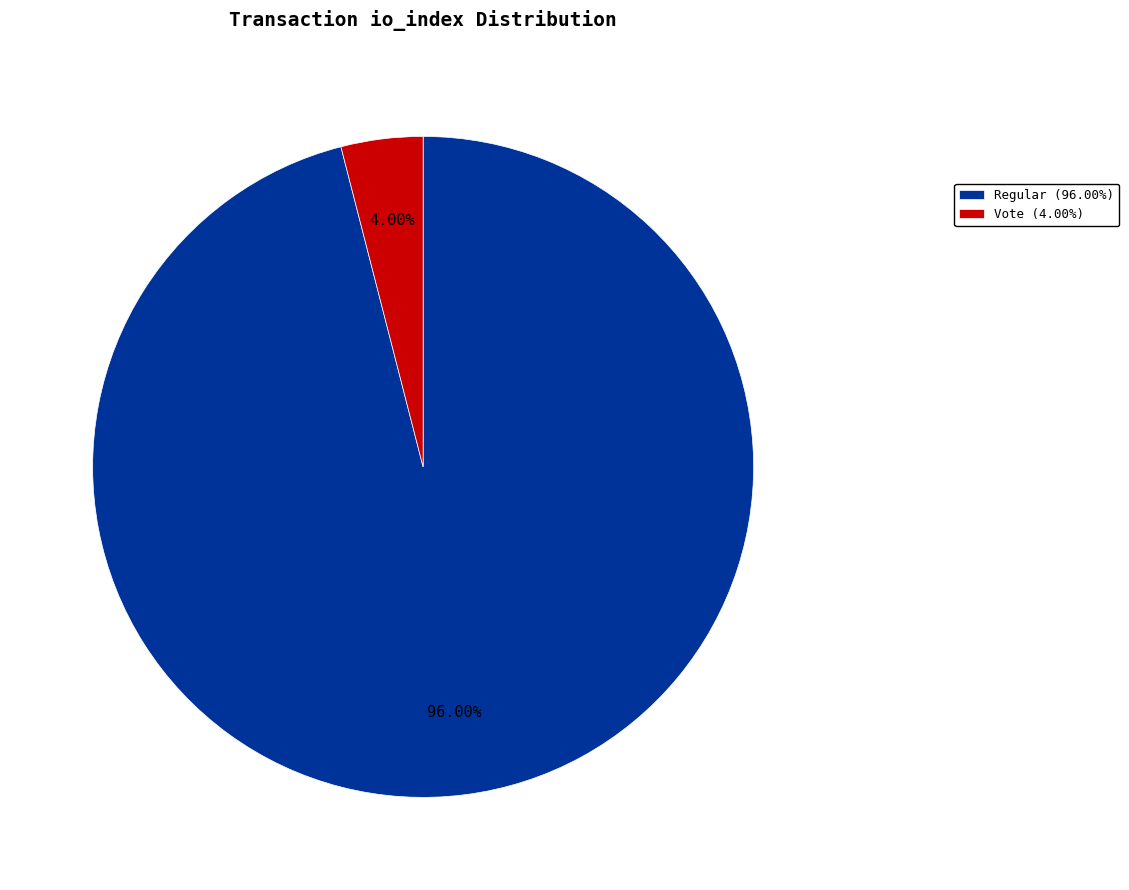

Combined, do Regular (96.00%) and Vote (4.00%) account for over 50%?

Yes